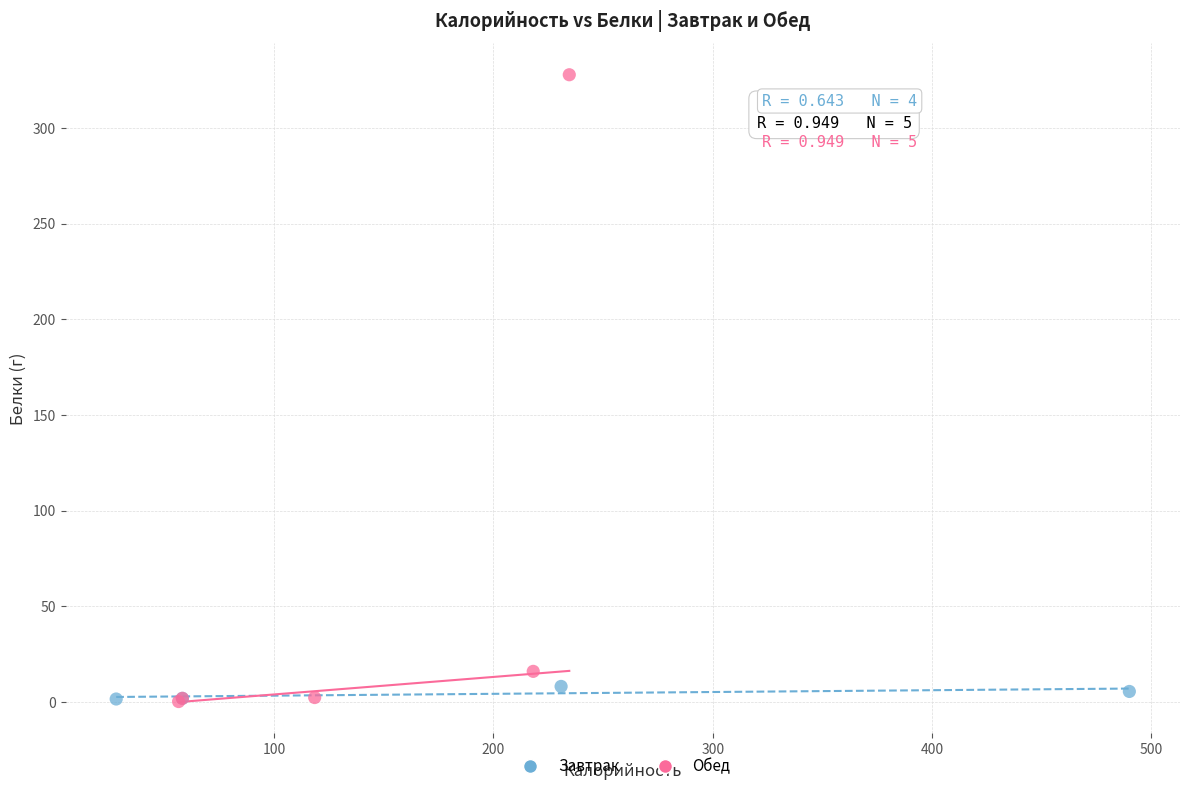

Which series has the largest Y range (max minus min)?

Обед